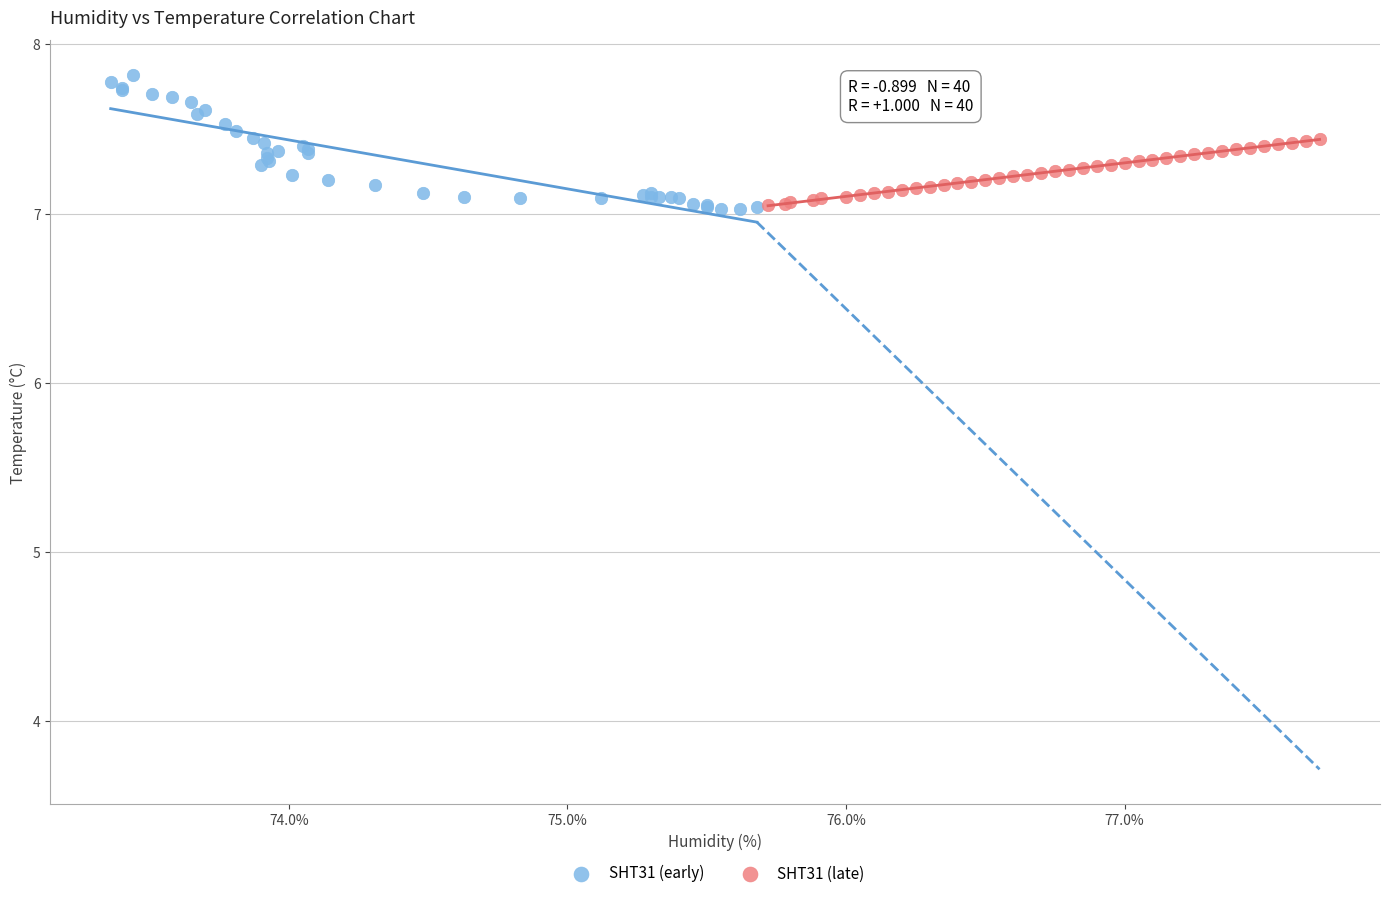

Which series reaches the maximum Y coordinate?

SHT31 (early)